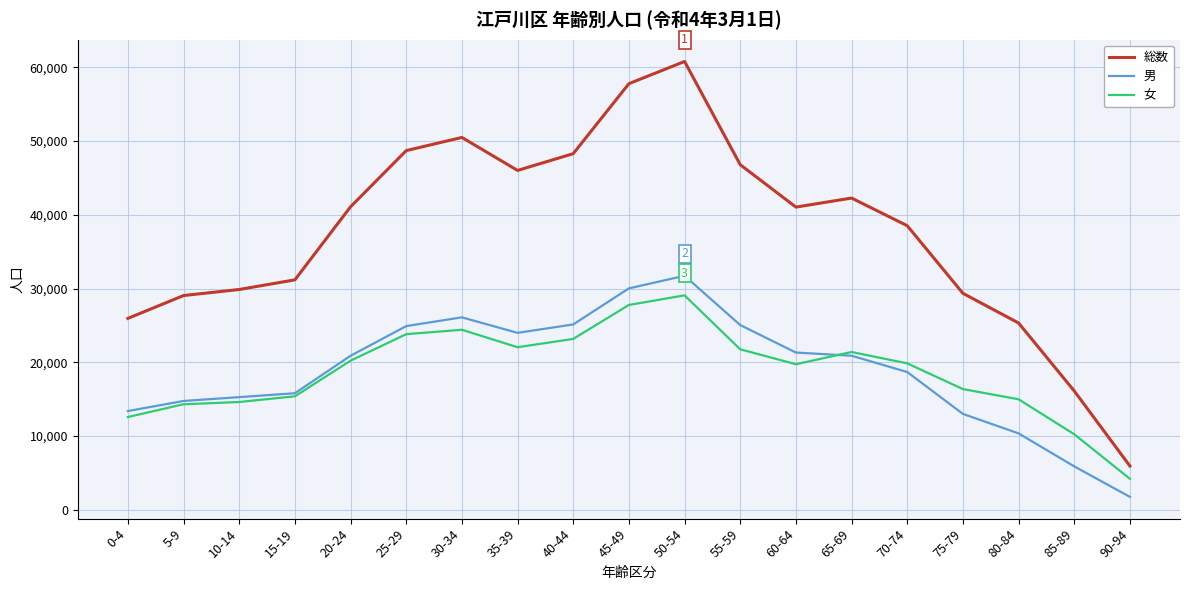

The 総数 series shows 41091 at 20-24. True or false?

True